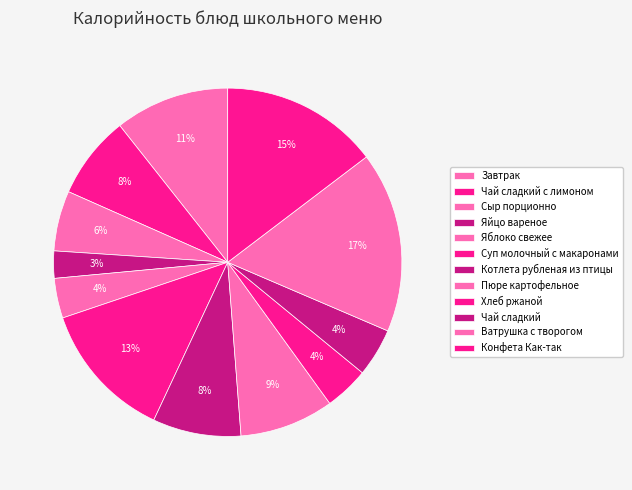

Which category has the biggest portion of the pie?

Ватрушка с творогом